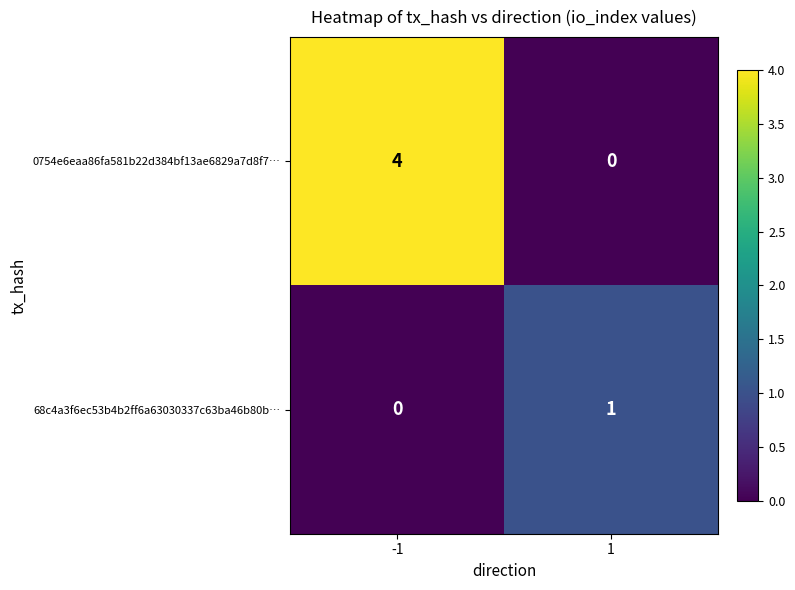

Reading left to right, transcribe all the data shown in this chart.

0754e6eaa86fa581b22d384bf13ae6829a7d8f7…: -1=4	1=0
68c4a3f6ec53b4b2ff6a63030337c63ba46b80b…: -1=0	1=1